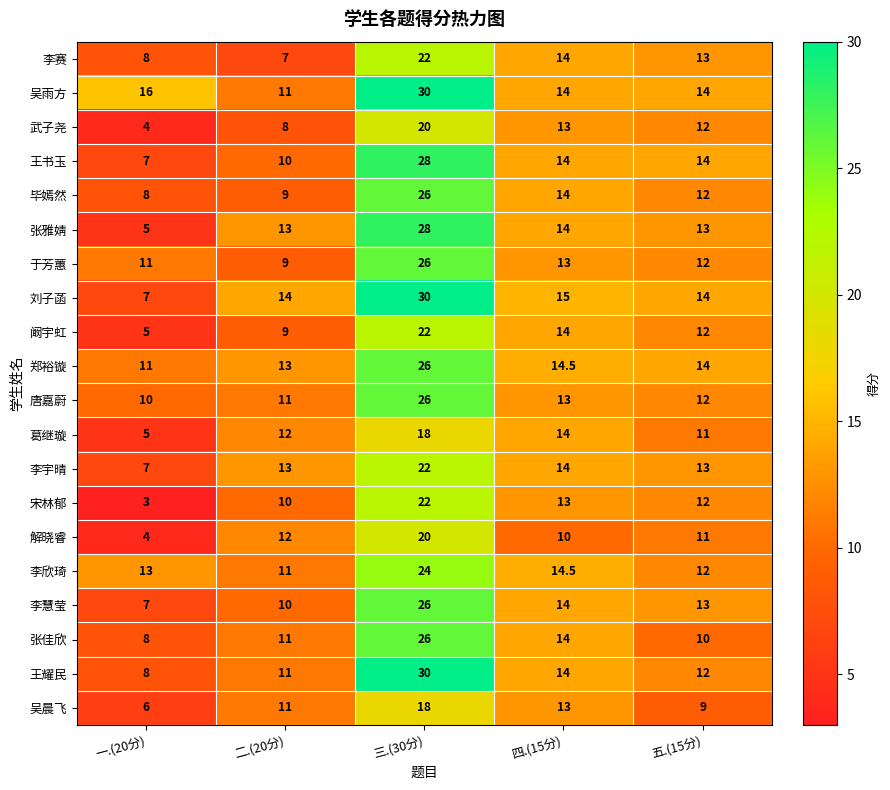

The value of 宋林郁 at 二.(20分) is 10.0. True or false?

True